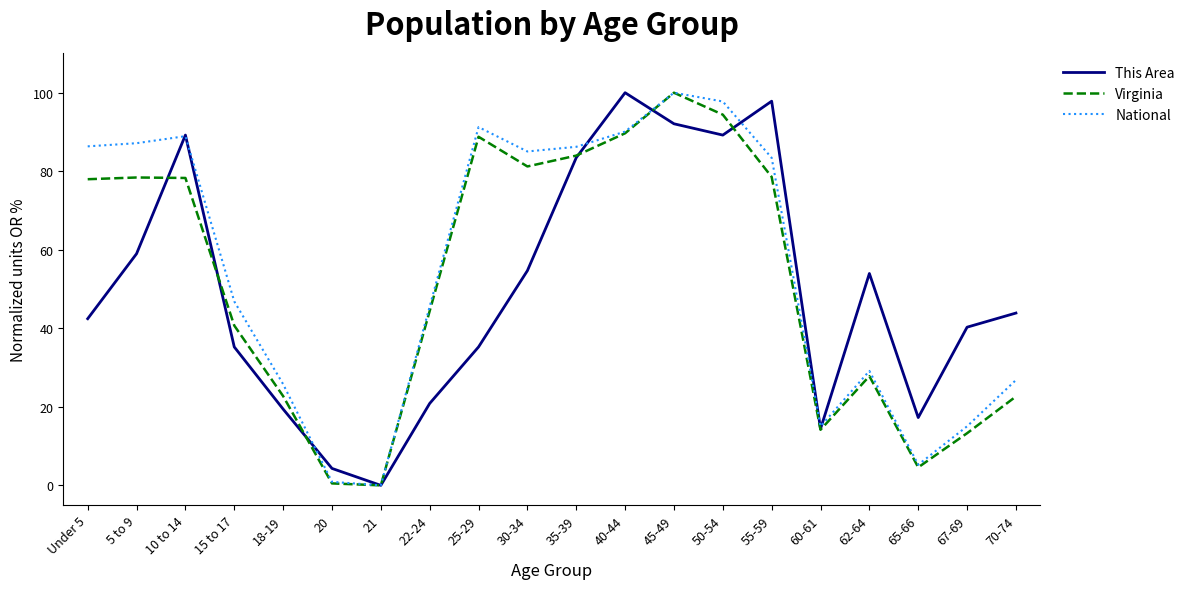

Is the value of Virginia at Under 5 greater than the value of National at 70-74?

Yes